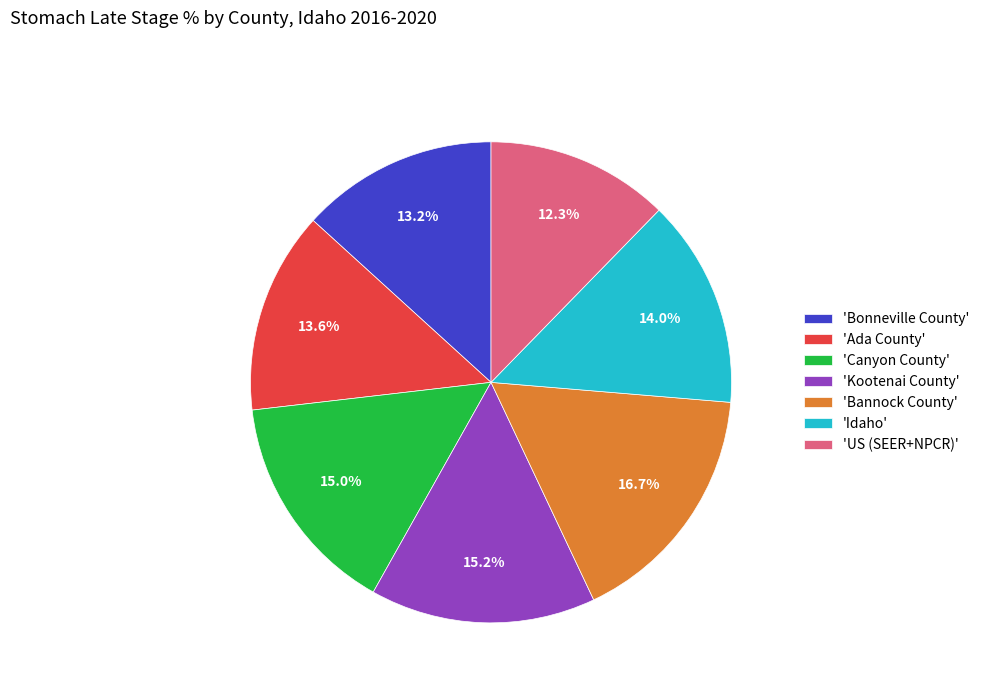

Is the sum of 'Kootenai County' and 'Ada County' greater than half?

No